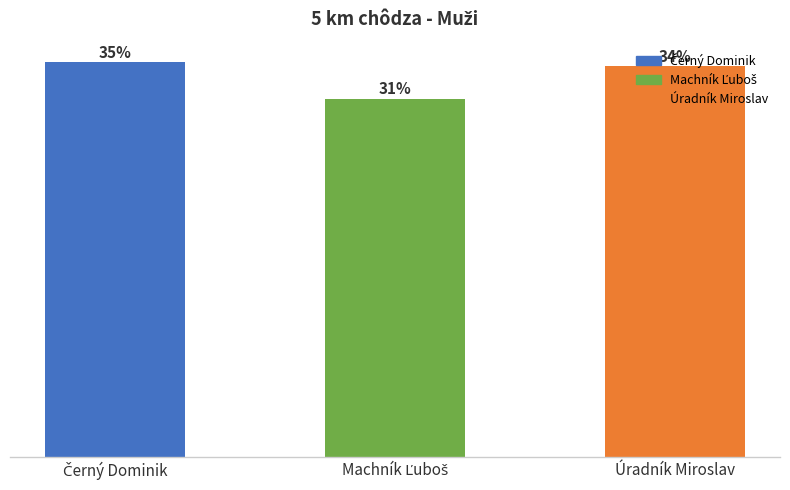

Reading left to right, extract all data points from this chart.

Černý Dominik=97	Machník Ľuboš=88	Úradník Miroslav=96